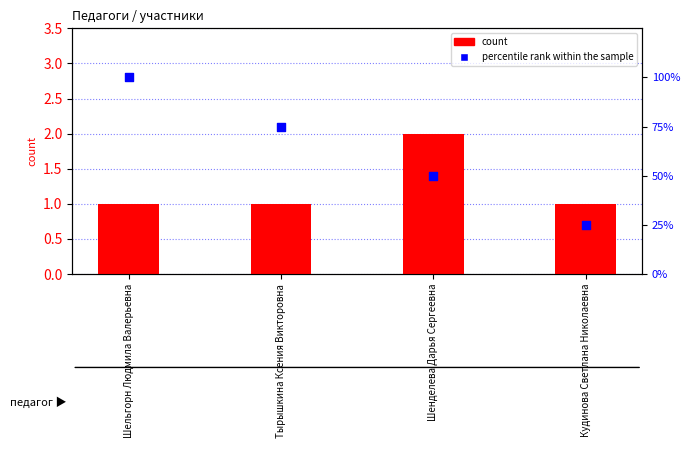

Which series contains the lowest Y value?

count